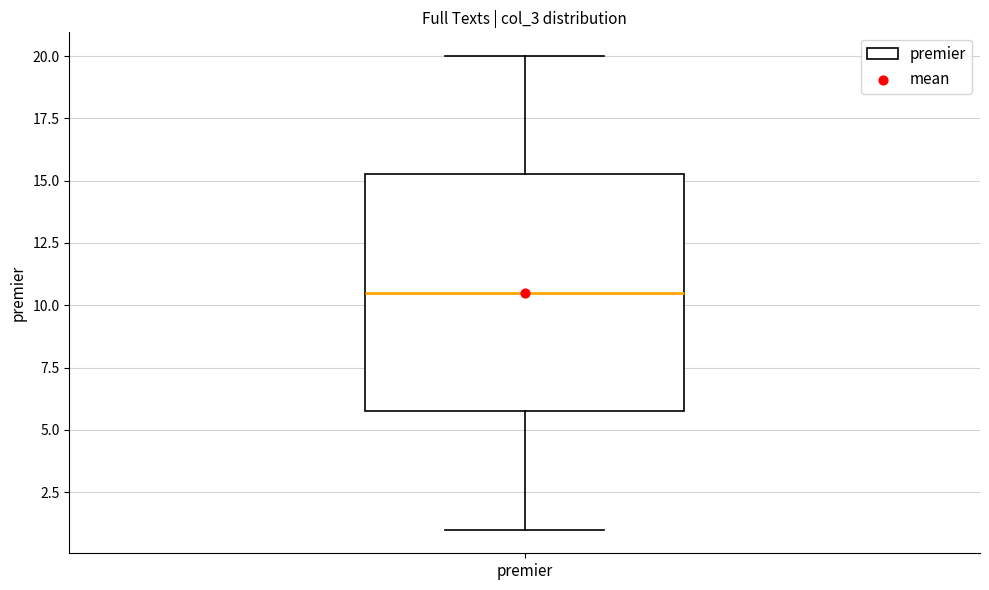

Where does the upper whisker of the box for premier end on the y-axis? The values are not printed on the chart, so give them approximately, as read against the axis.

20.0